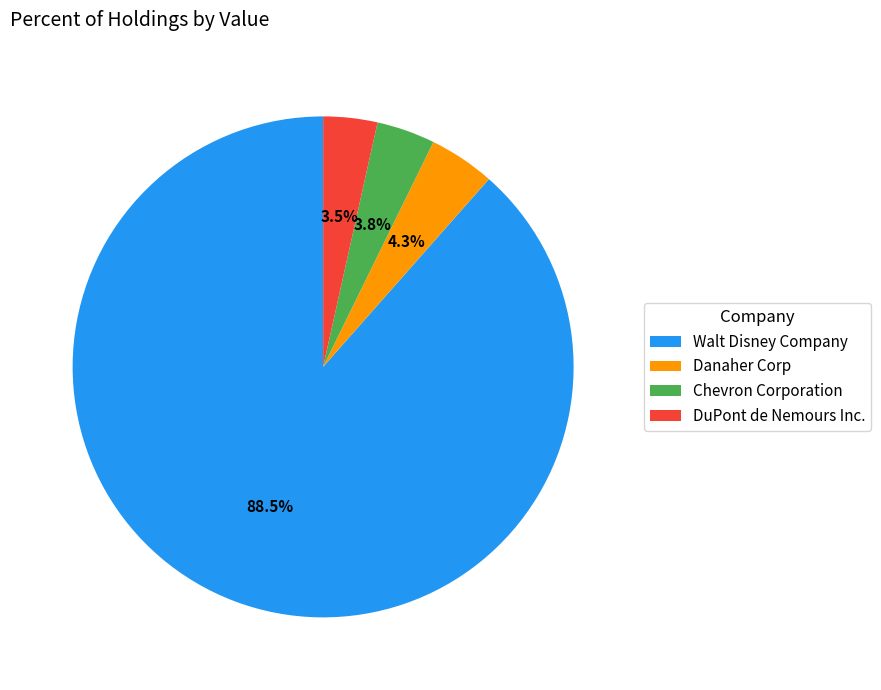

How many segments does this pie chart have?

4